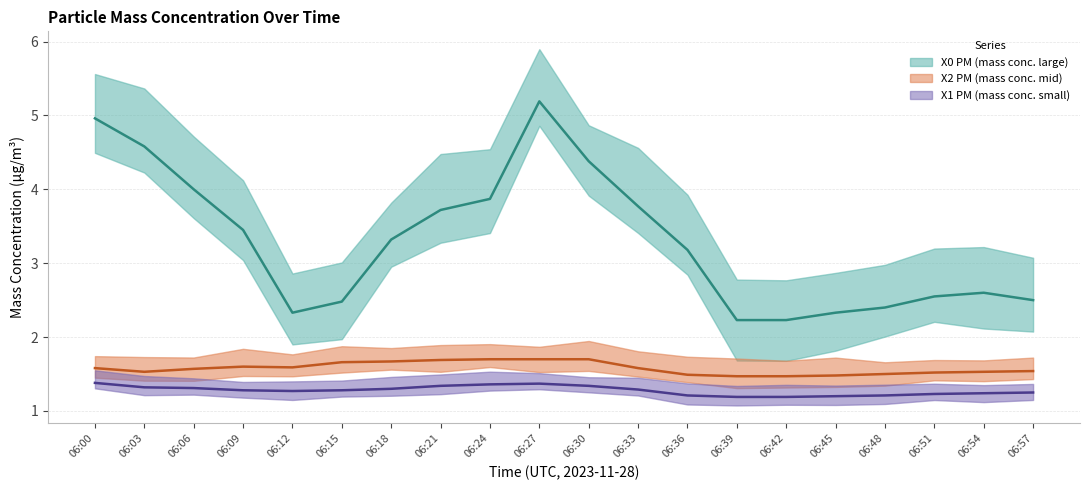

Rank the series by their maximum value, from highest to lowest.

X0 PM (mass conc. large), X2 PM (mass conc. mid), X1 PM (mass conc. small)